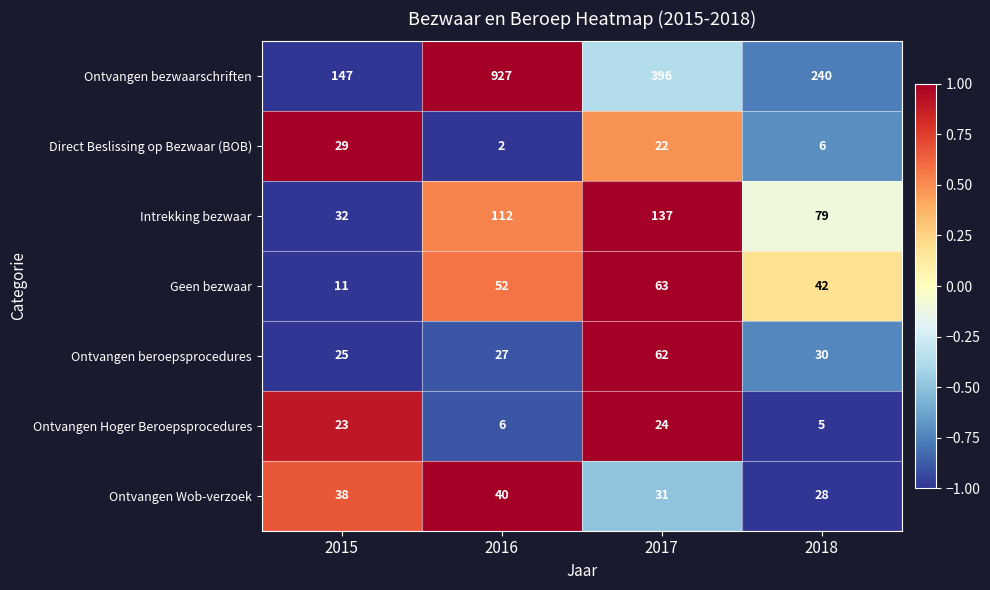

What is the highest value of the Geen bezwaar series?

63